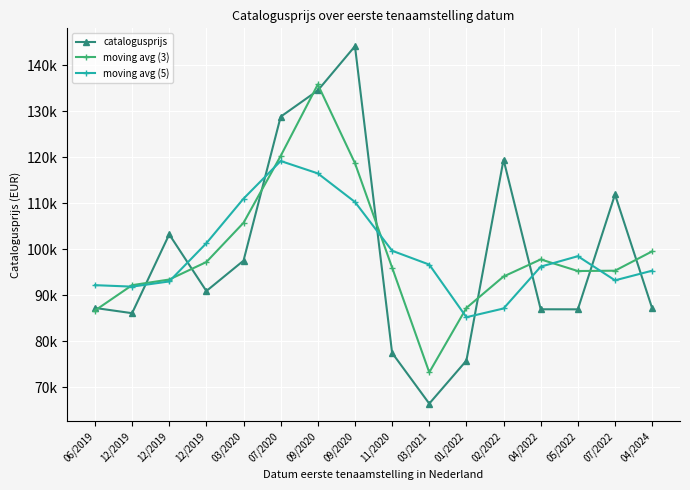

Reading right to left, what are all the values shown in this chart?

catalogusprijs: 87165.0	111913.0	86929.0	86942.0	119497.0	75779.0	66419.0	77450.0	144169.0	134546.0	128832.0	97515.0	90909.0	103237.0	86090.0	87234.0
moving avg (3): 99539.0	95335.7	95261.3	97789.3	94072.7	87231.7	73216.0	96012.7	118721.7	135849.0	120297.7	105752.0	97220.3	93412.0	92187.0	86662.0
moving avg (5): 95335.7	93237.2	98489.2	96212.0	87113.2	85217.4	96662.8	99672.6	110283.2	116502.4	119194.2	111007.8	101316.6	92997.0	91867.5	92187.0